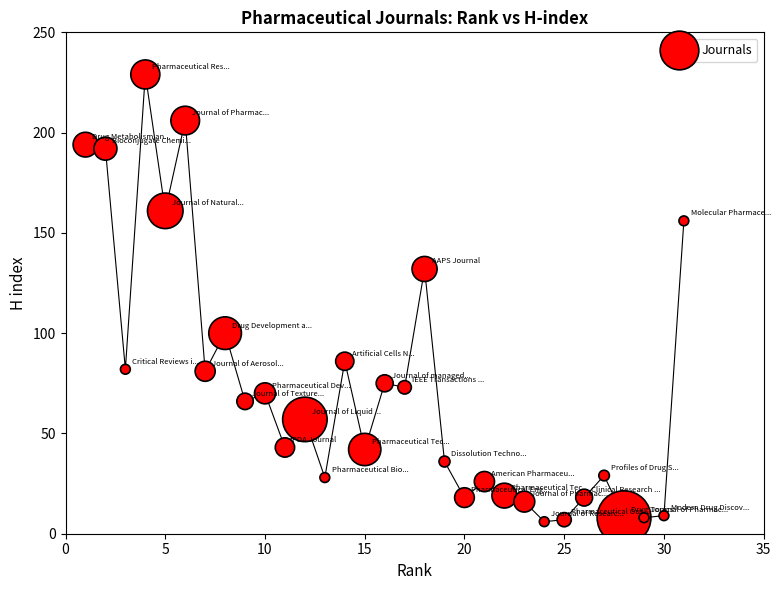

What is the range of X values (max minus min)?

30